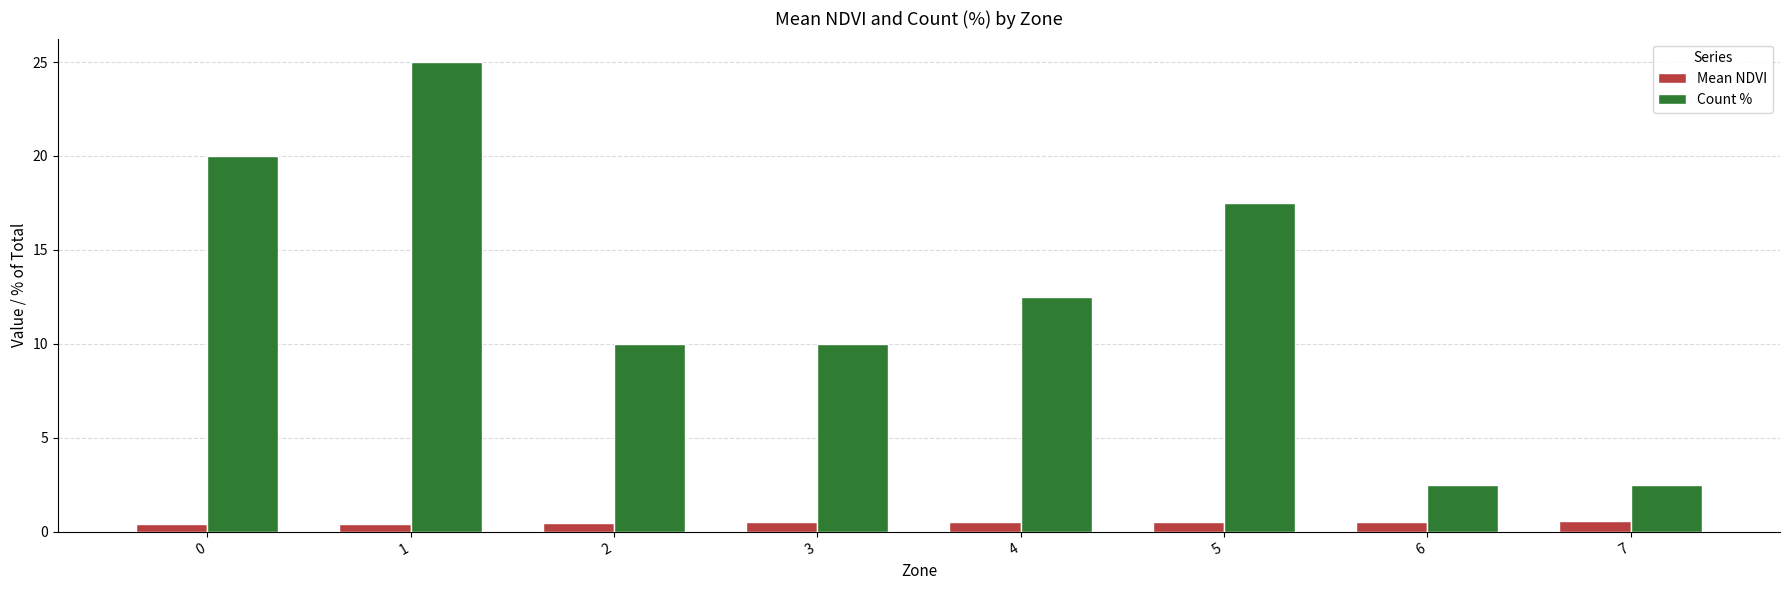

What is the average value of the Mean NDVI series?

0.5